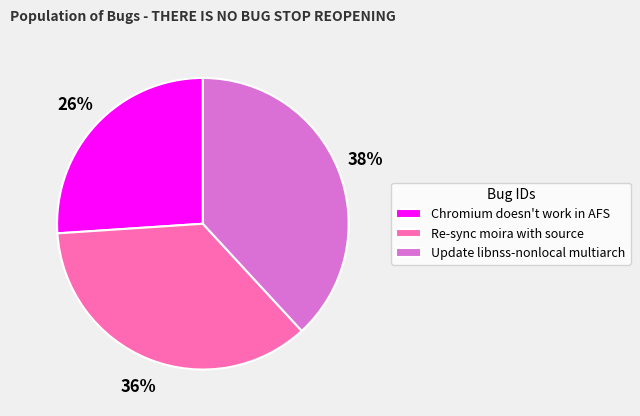

True or false: Re-sync moira with source accounts for 36% of the total.

True